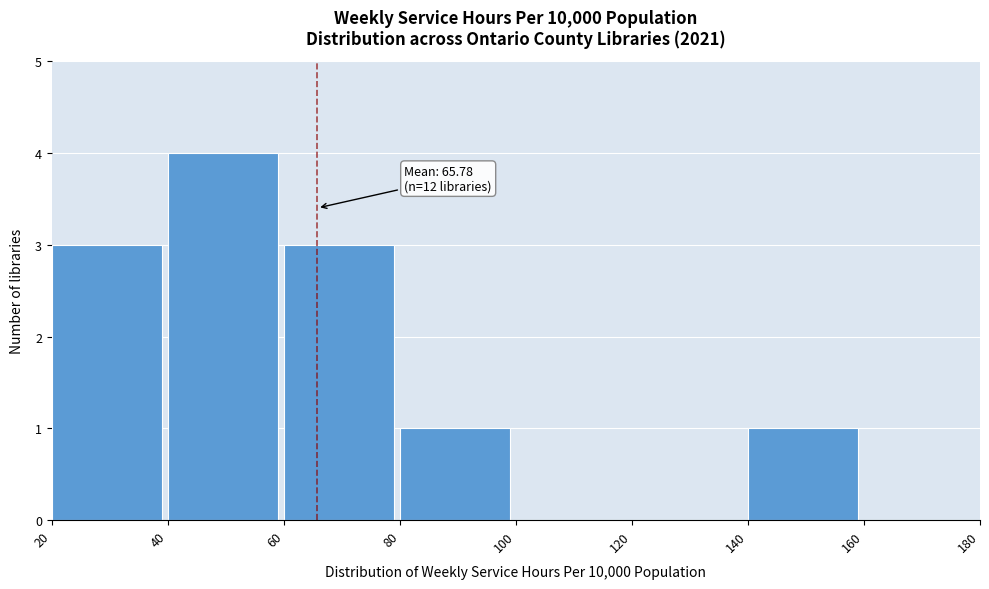

Reading left to right, what are all the values shown in this chart?

20=3	40=4	60=3	80=1	100=0	120=0	140=1	160=0